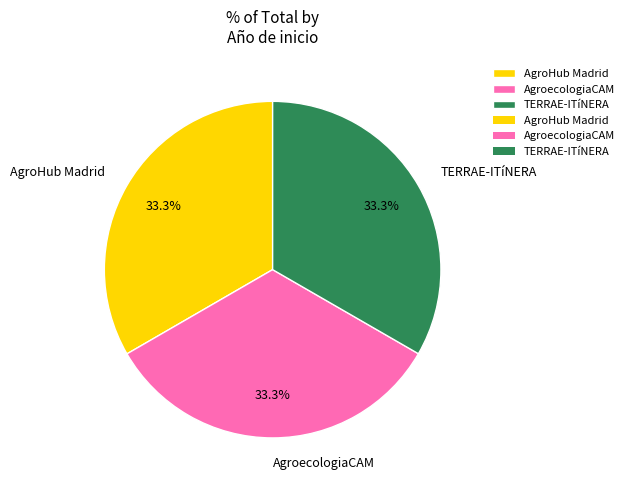

To the nearest percent, what percentage of the pie is AgroecologiaCAM?

33%